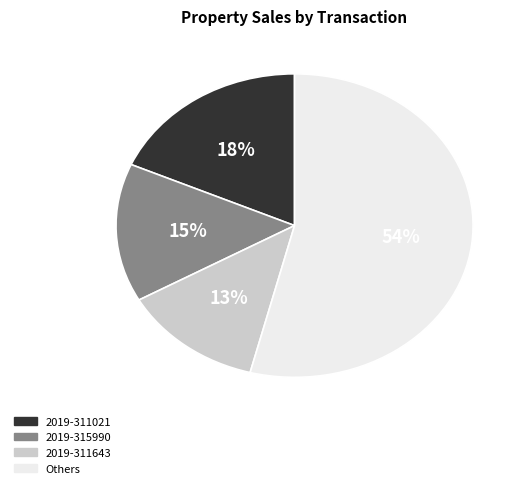

Is it true that Others is 68% of the pie?

False